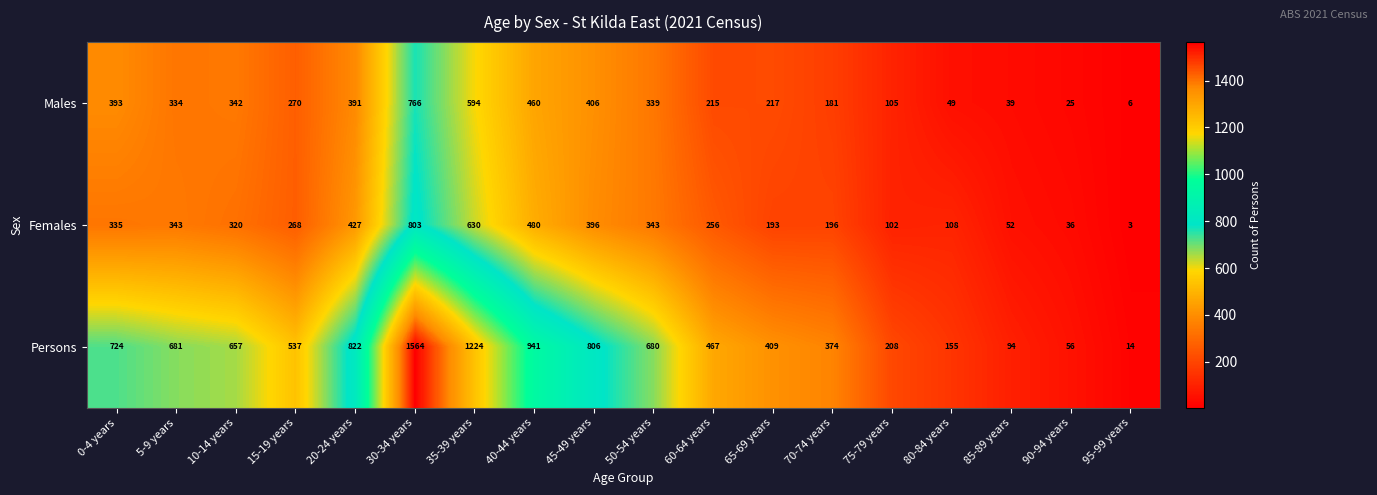

What is the sum of the Females values at 0-4 years and 50-54 years?

678